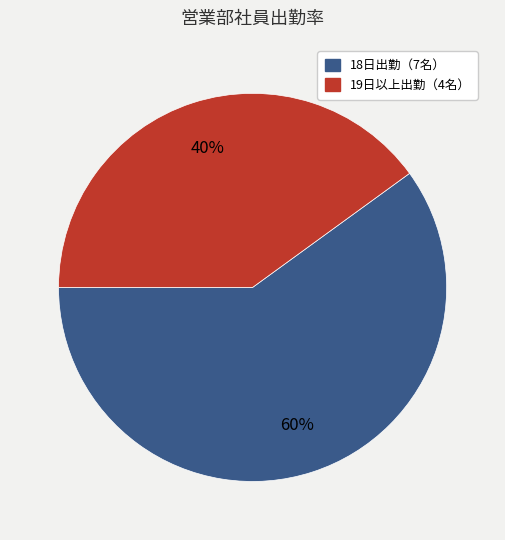

To the nearest percent, what is the difference between the largest and smallest slice percentages?

20%